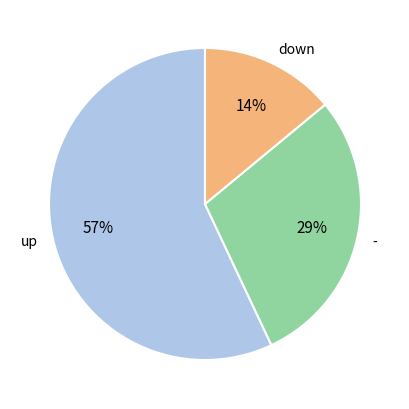

Which has a higher value, up or -?

up